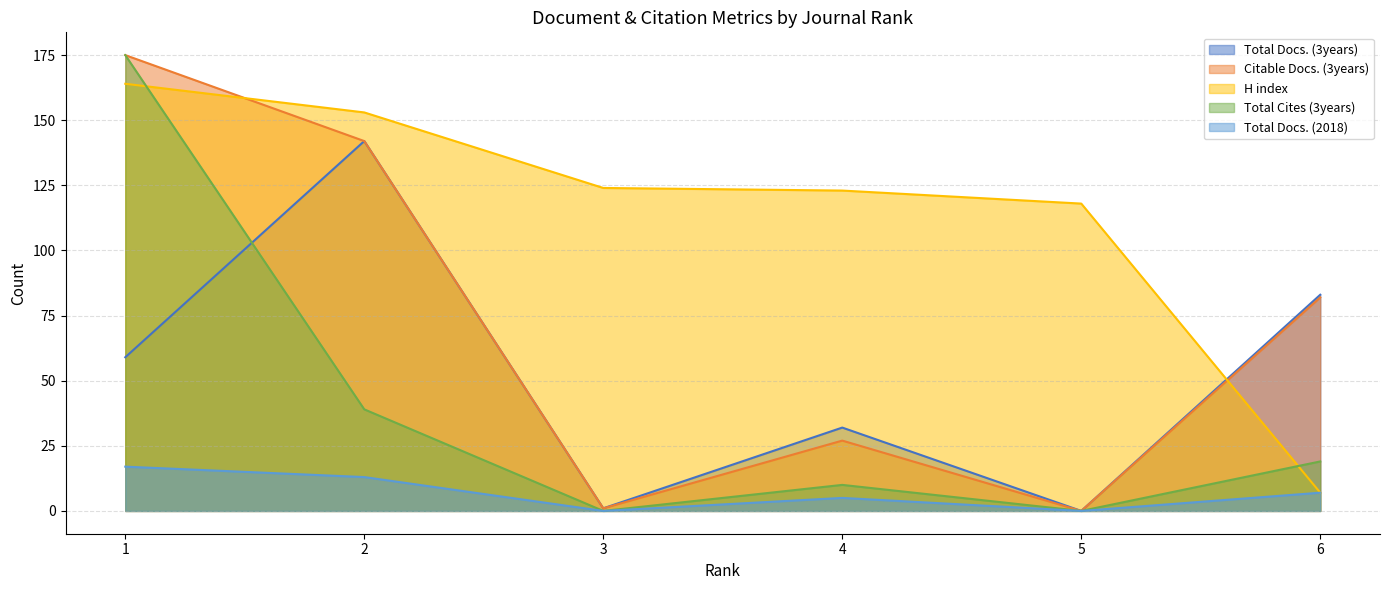

Which series has the largest total across all categories?

H index